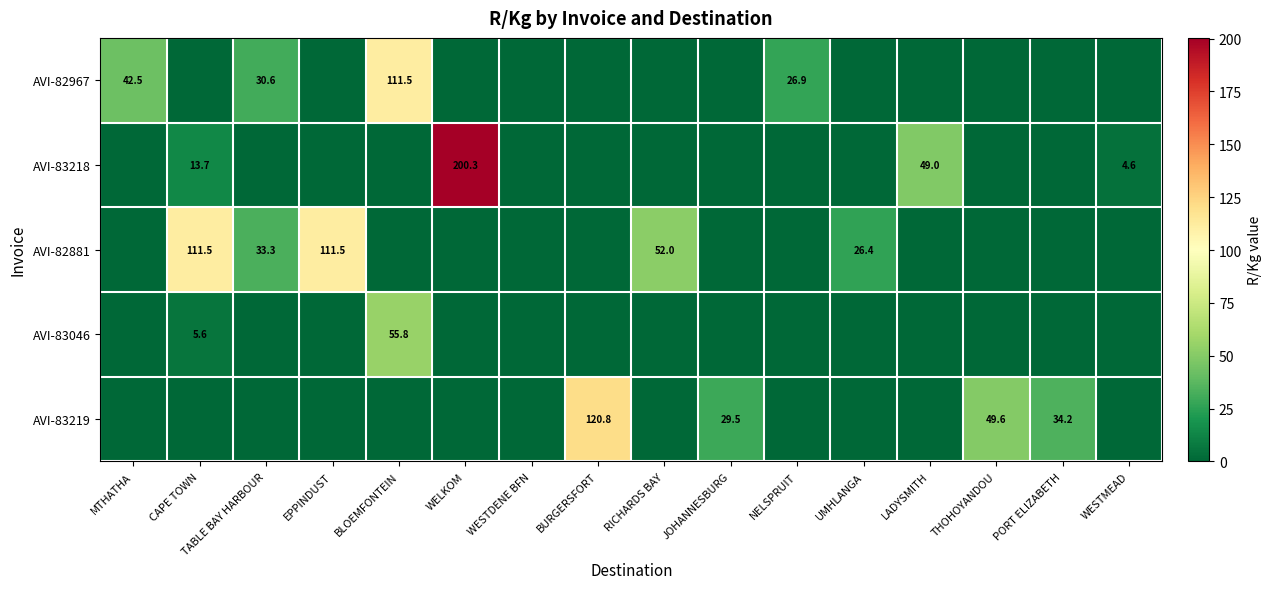

At which category is the sum across all series the highest?

WELKOM